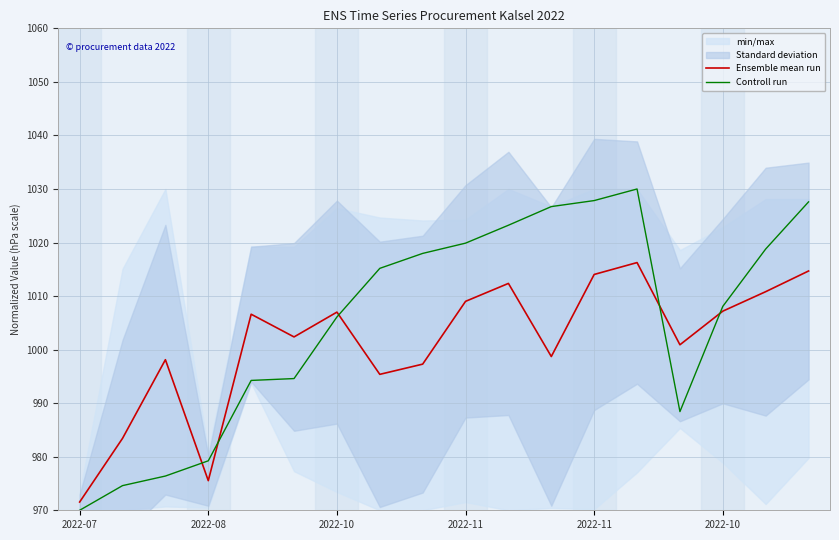

How many data points in Ensemble mean run are above 1006?

9